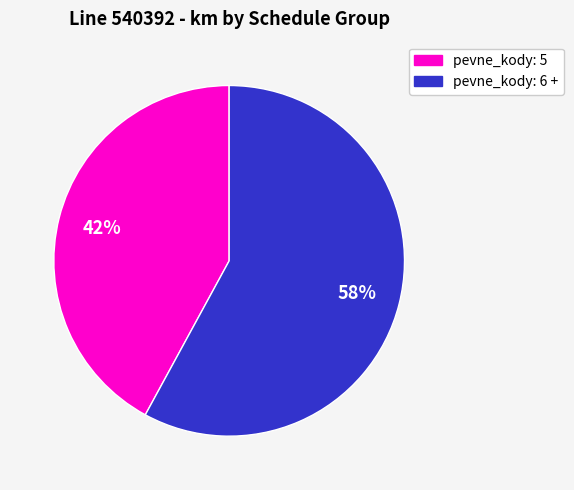

Is there any slice that represents more than half of the pie?

Yes